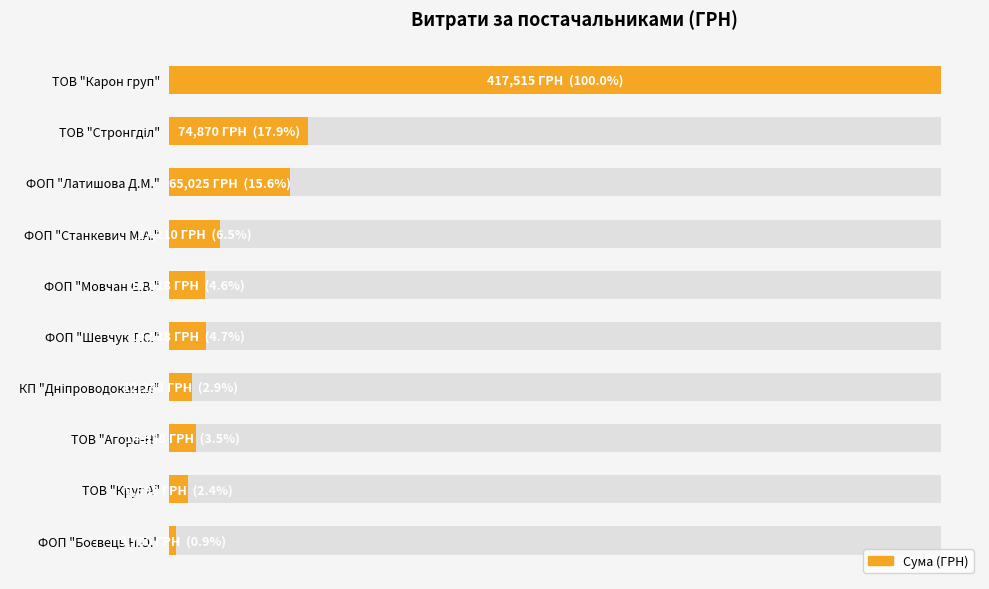

How many distinct data groups are displayed?

1